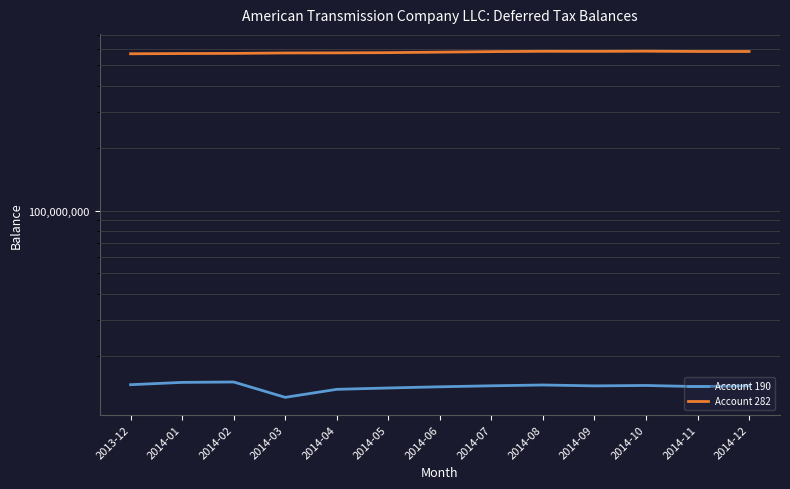

At which label is Account 190 closest to 13857355?

2014-04